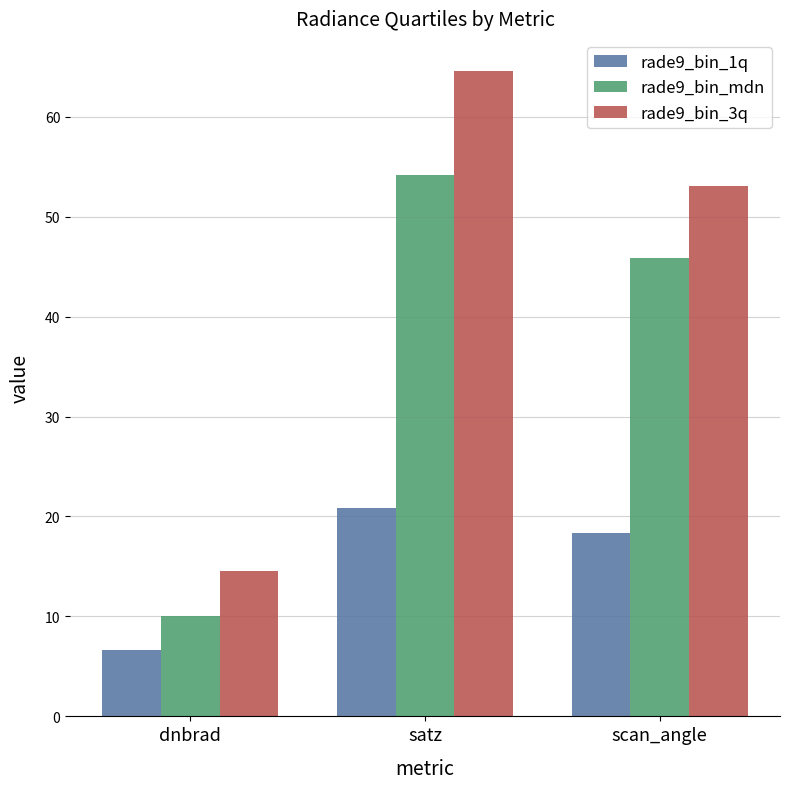

Is the value of rade9_bin_1q at scan_angle greater than the value of rade9_bin_mdn at scan_angle?

No